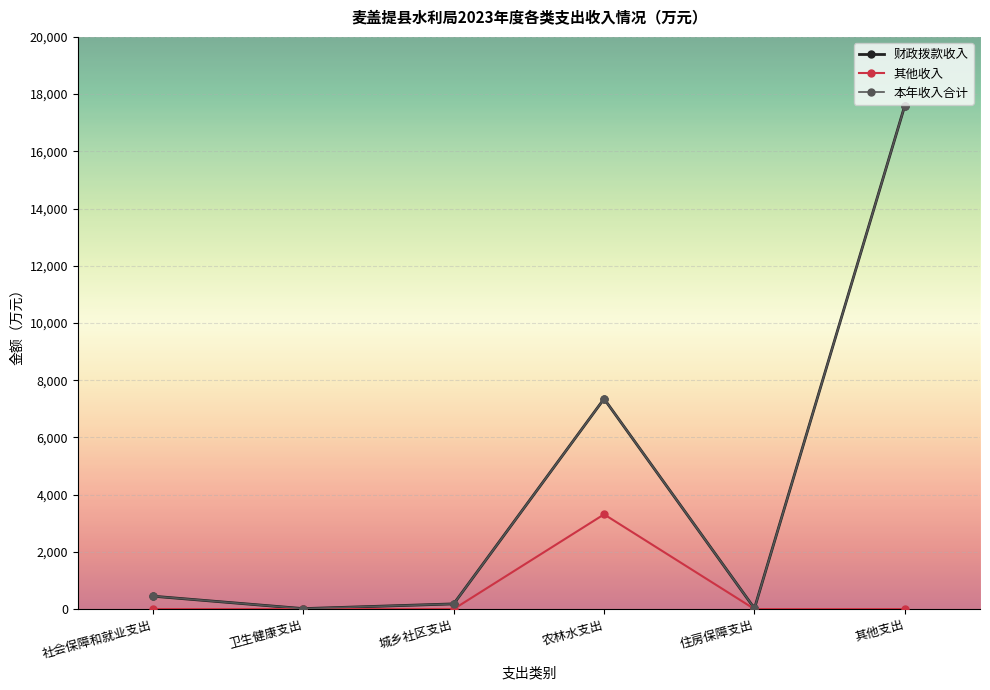

Reading left to right, list all the values displayed in this chart.

财政拨款收入: 社会保障和就业支出=449.2	卫生健康支出=15.1	城乡社区支出=180.0	农林水支出=7349.5	住房保障支出=22.0	其他支出=17600.0
其他收入: 社会保障和就业支出=0.0	卫生健康支出=0.0	城乡社区支出=0.0	农林水支出=3310.2	住房保障支出=0.0	其他支出=0.0
本年收入合计: 社会保障和就业支出=449.2	卫生健康支出=15.1	城乡社区支出=180.0	农林水支出=7349.5	住房保障支出=22.0	其他支出=17600.0